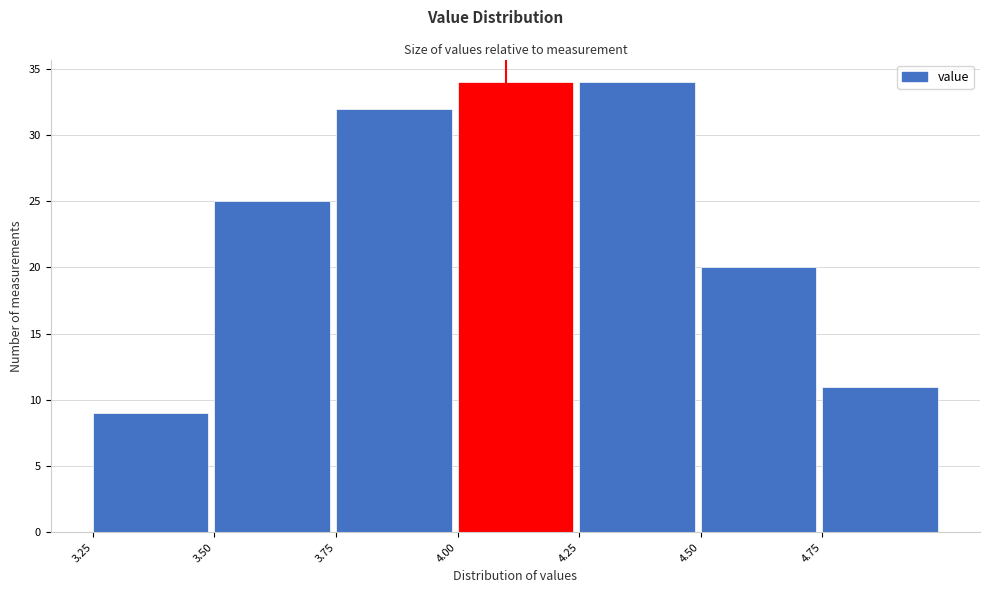

How tall is the bar that spans 4.50 to 4.75 on the x-axis? The values are not printed on the chart, so give them approximately, as read against the axis.

20